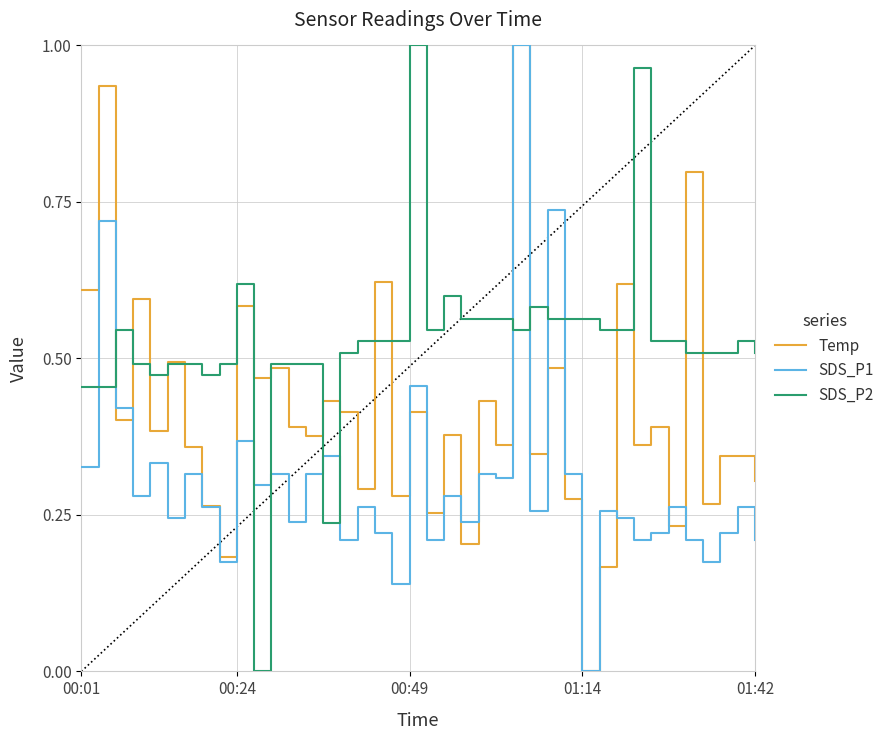

How many lines are shown in the chart?

3